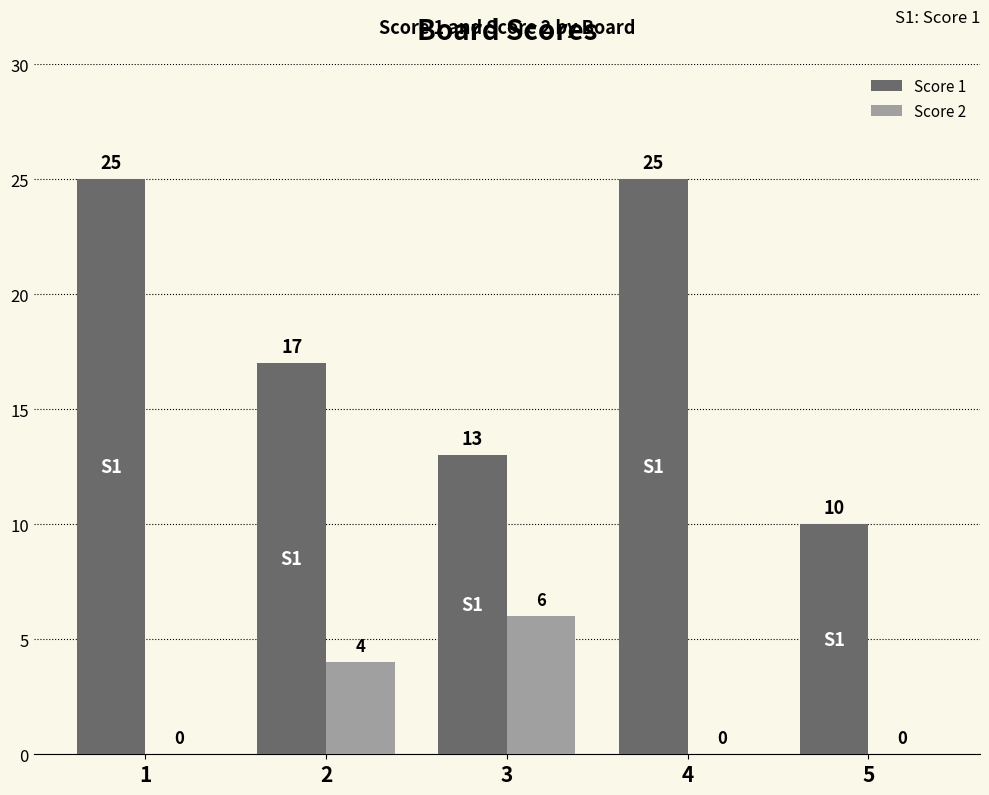

True or false: Score 2 has a value of 0 at 1.

True